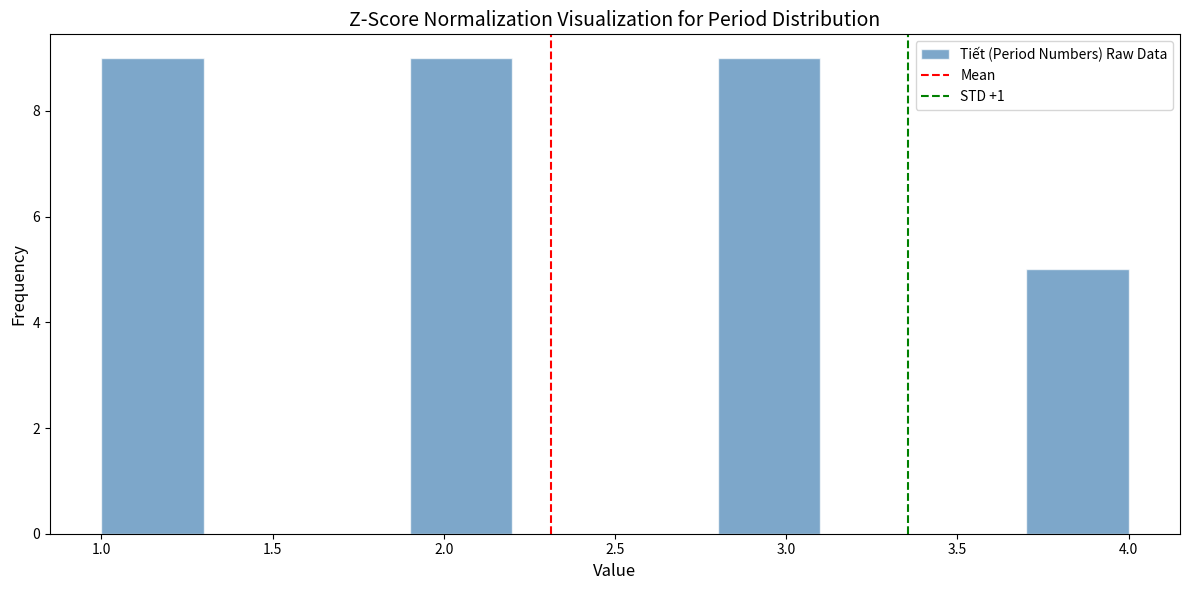

How tall is the bar that spans 1.9 to 2.2 on the x-axis? The values are not printed on the chart, so give them approximately, as read against the axis.

9